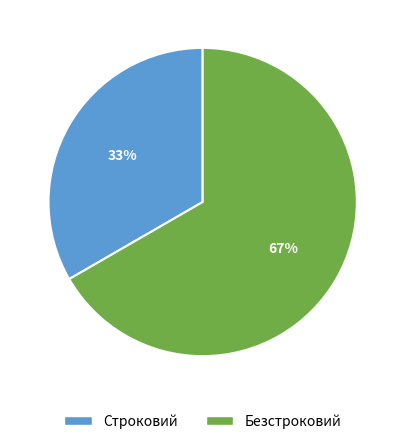

What percentage is the Безстроковий slice, to the nearest percent?

67%